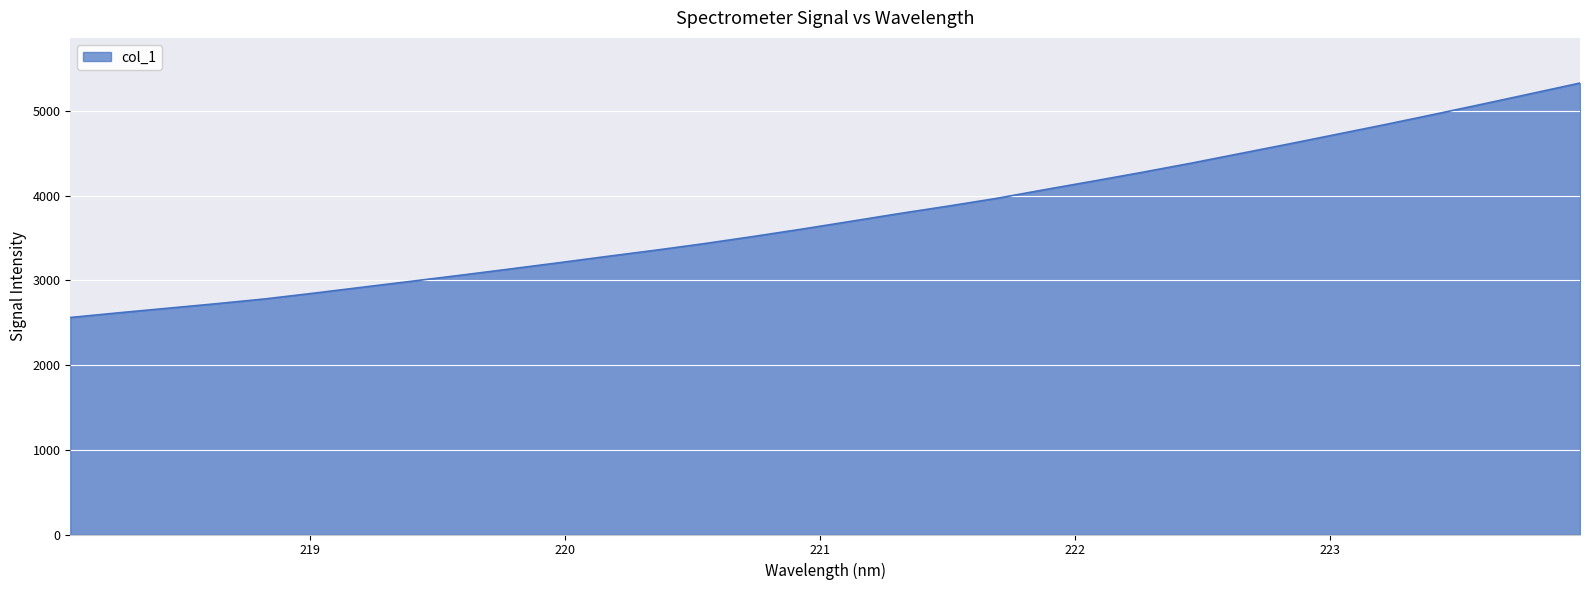

What is the minimum value shown in the chart?

2561.5